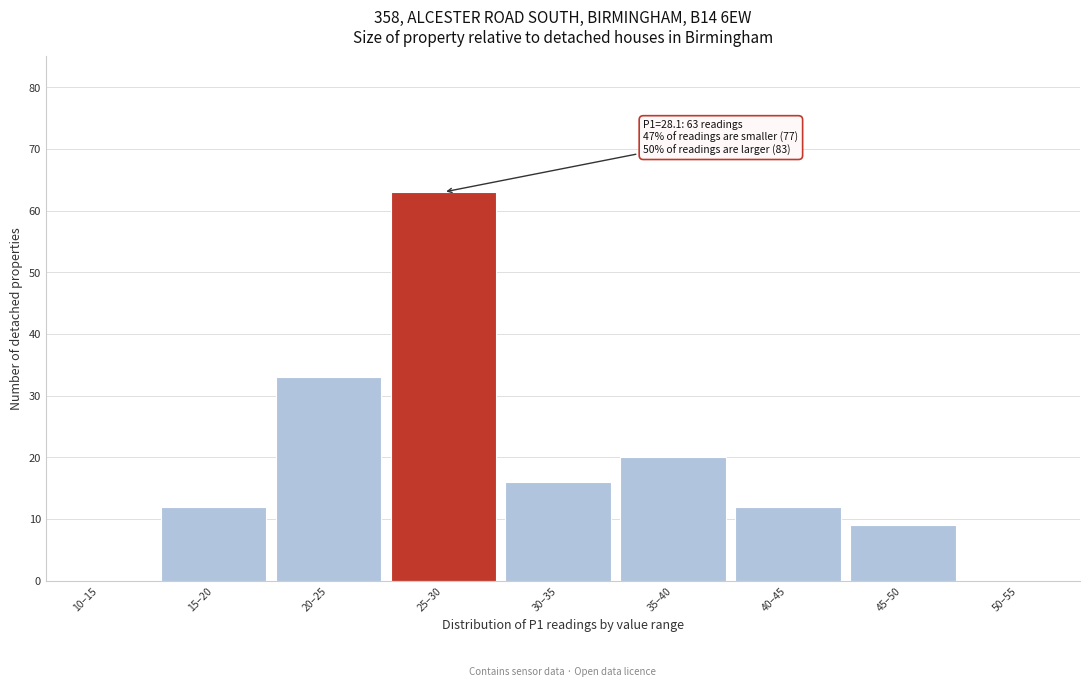

Reading left to right, list all the values displayed in this chart.

10–15=0	15–20=12	20–25=33	25–30=63	30–35=16	35–40=20	40–45=12	45–50=9	50–55=0